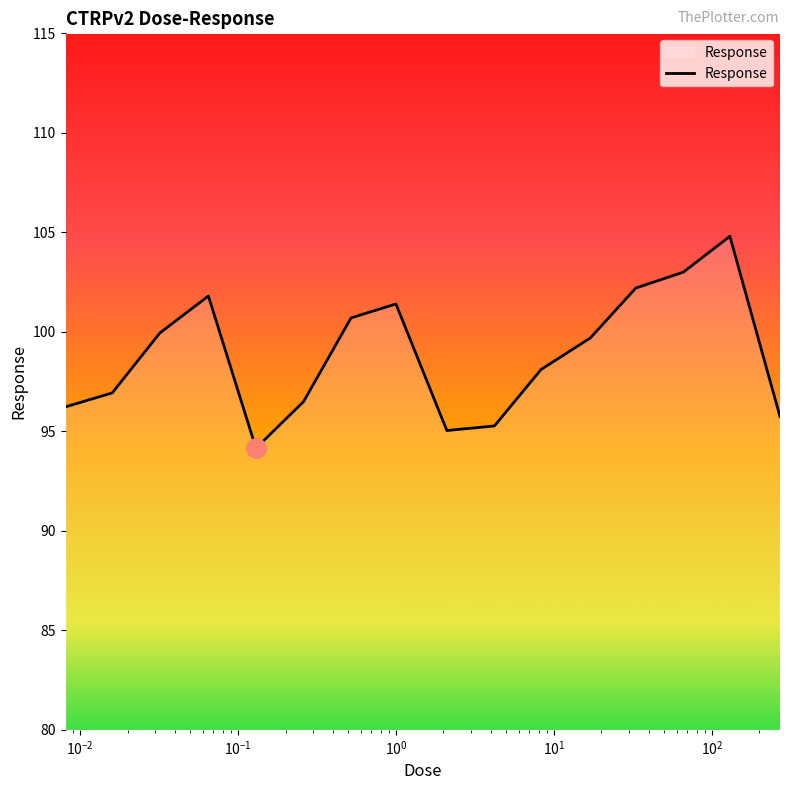

Does the chart have visible grid lines?

No